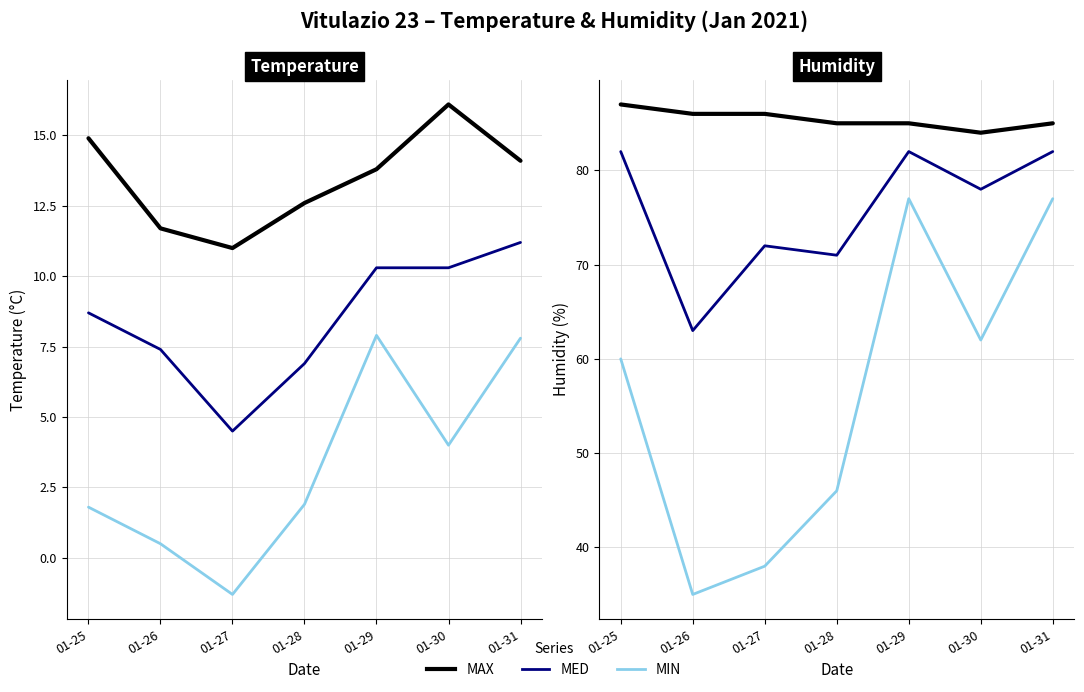

True or false: Temp MED has more than 1 points higher than both neighbors.

False